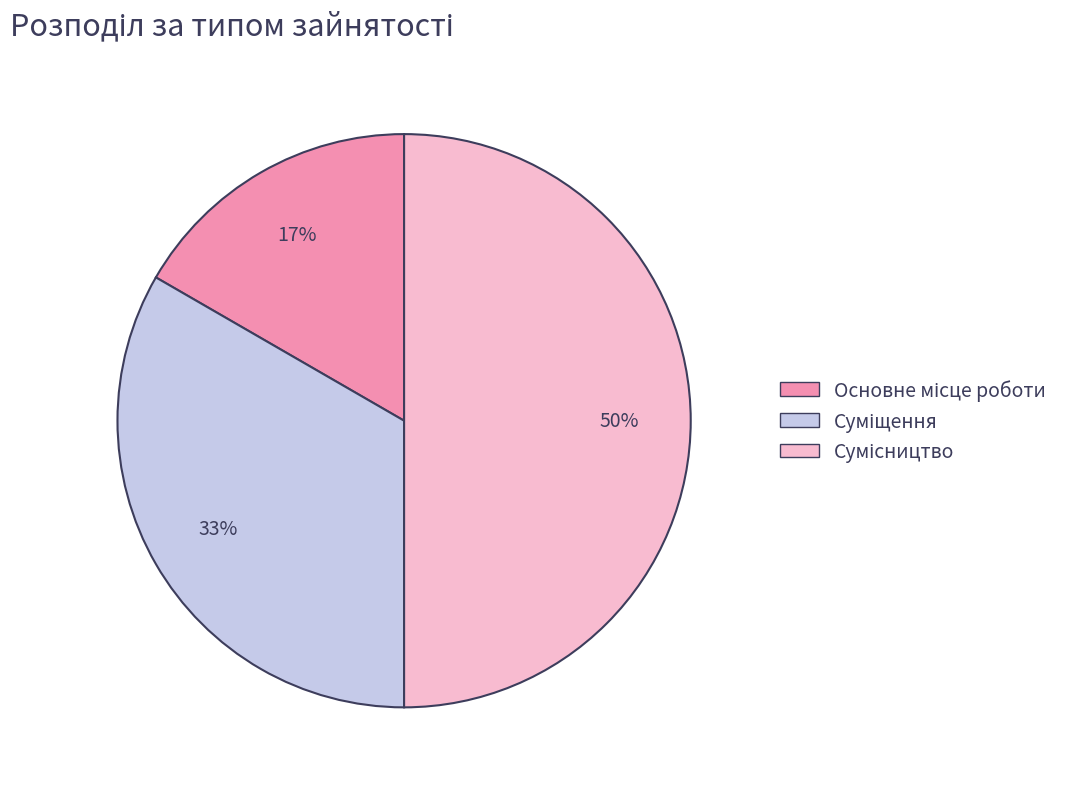

To the nearest percent, what is the difference between the largest and smallest slice percentages?

33%